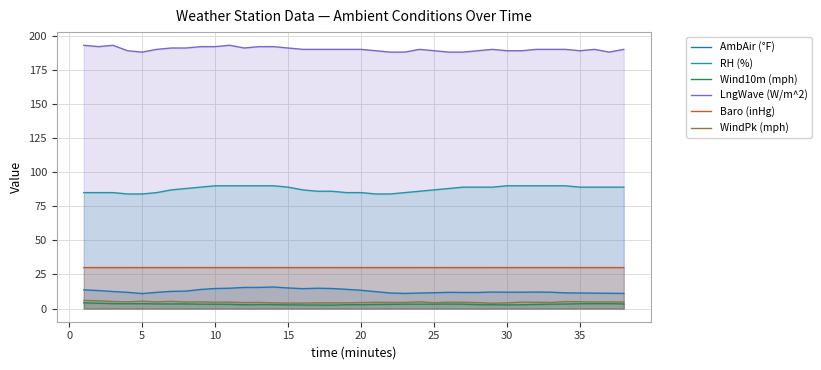

True or false: Wind10m (mph) and WindPk (mph) cross at least once.

False